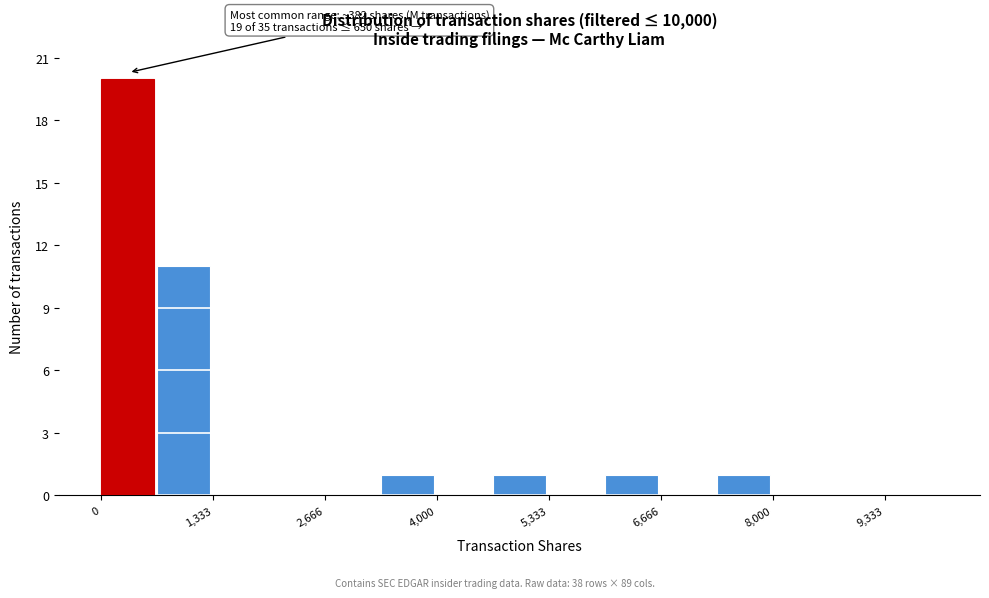

Around what value on the x-axis is the tallest bar? Give the approximate position of its centre, as read against the axis.

400